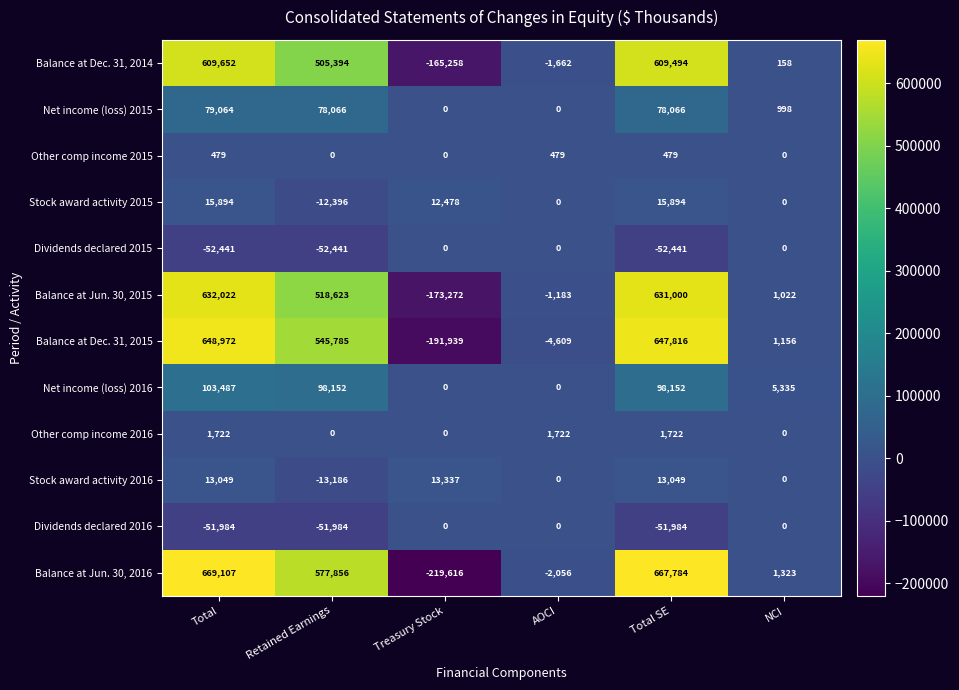

How many categories are shown in the chart?

6